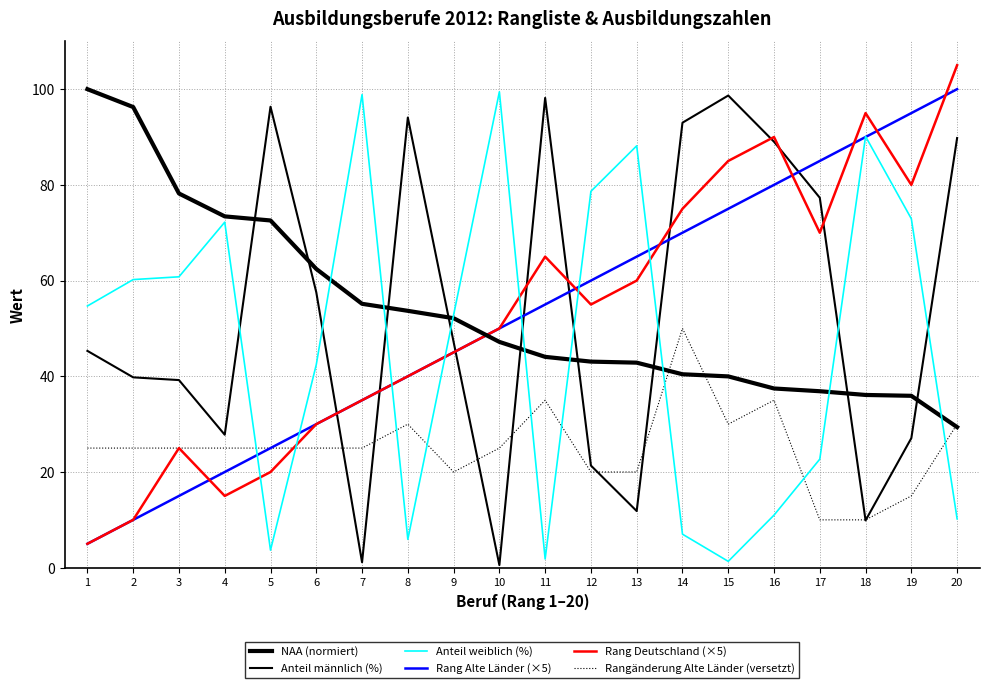

What is the value of the Anteil weiblich (%) point at the 5th from the left?

3.7